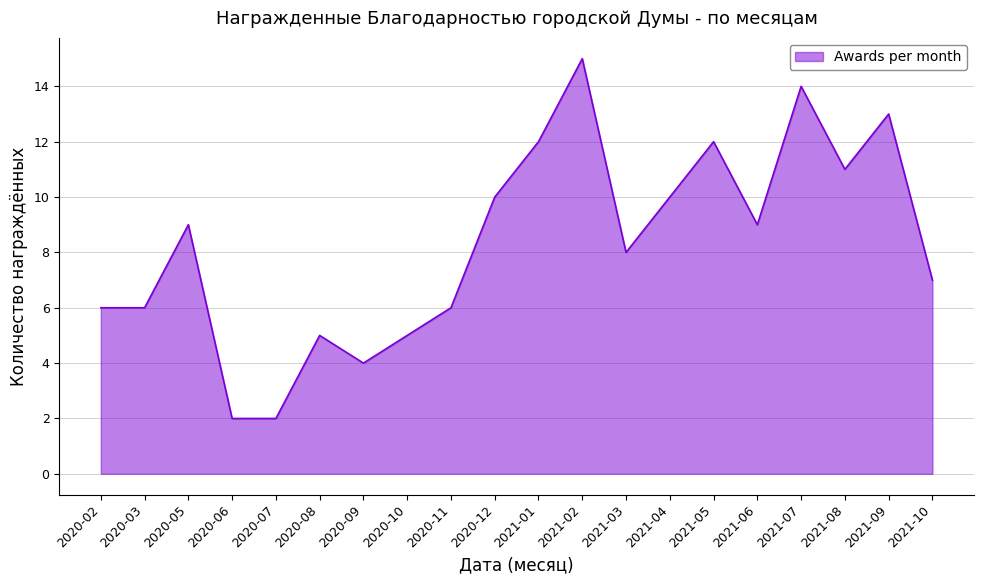

Reading left to right, list all the values displayed in this chart.

6	6	9	2	2	5	4	5	6	10	12	15	8	10	12	9	14	11	13	7